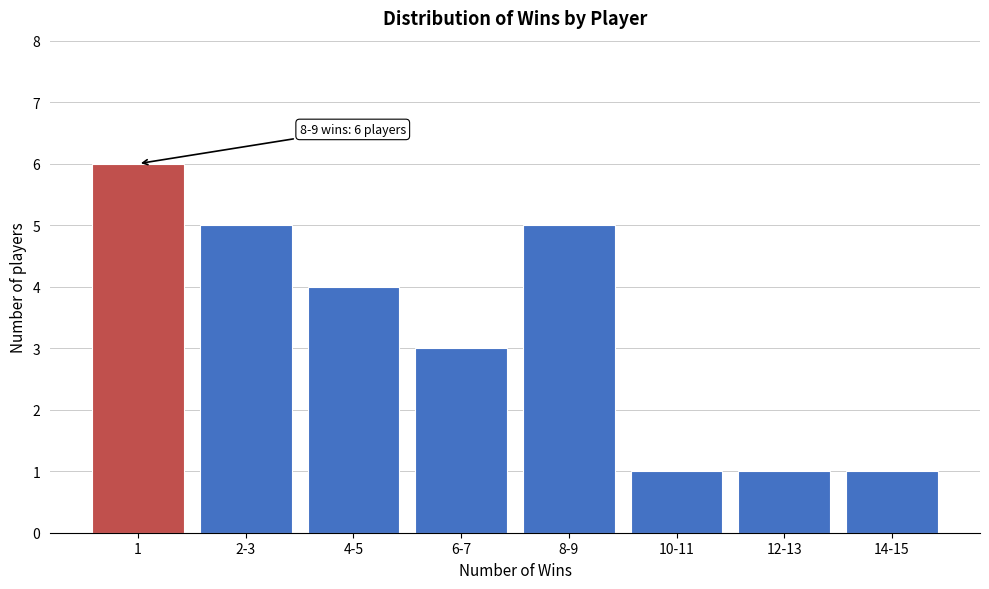

Reading left to right, extract all data points from this chart.

1=6	2-3=5	4-5=4	6-7=3	8-9=5	10-11=1	12-13=1	14-15=1